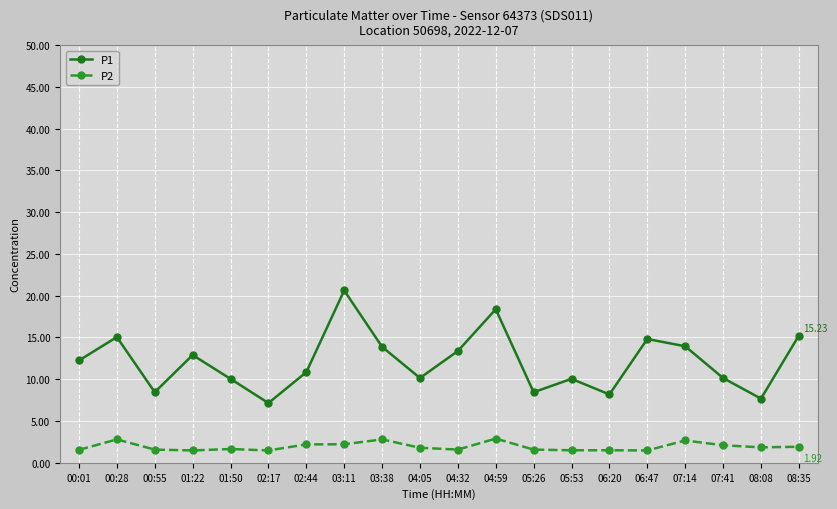

Is the value of P2 at 03:11 greater than the value of P1 at 05:53?

No